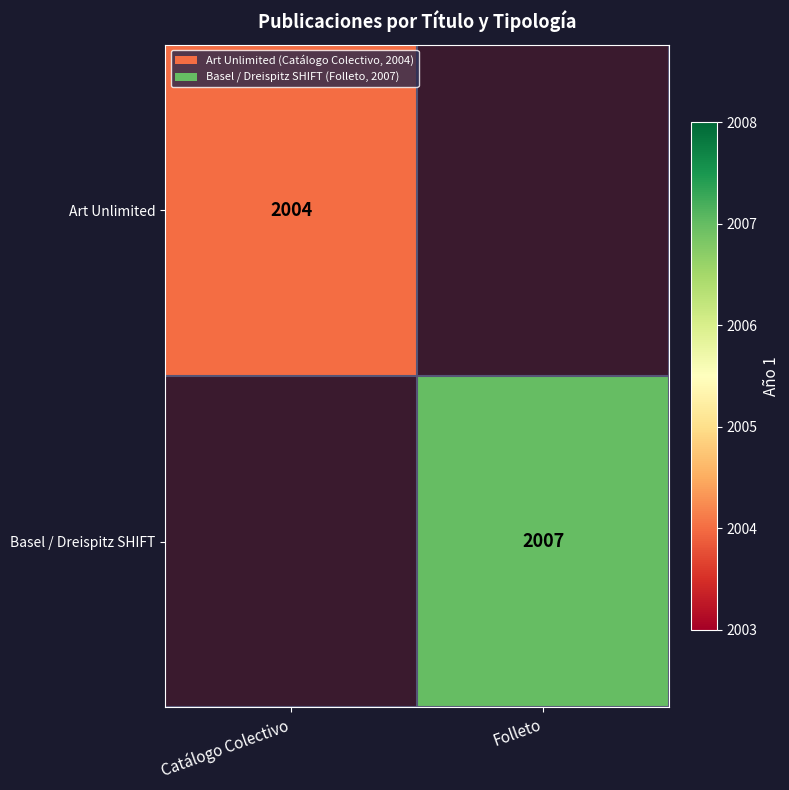

The value of Basel / Dreispitz SHIFT at Folleto is 2007. True or false?

True